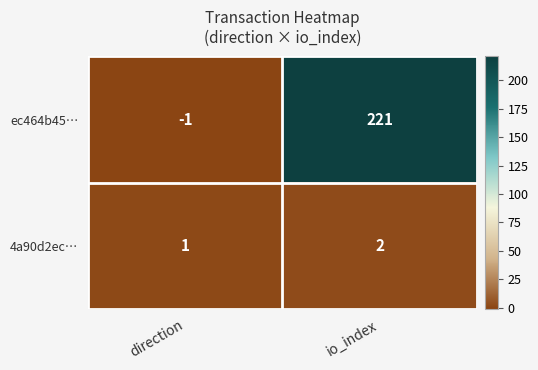

Is the value of 4a90d2ec… at direction greater than the value of ec464b45… at io_index?

No